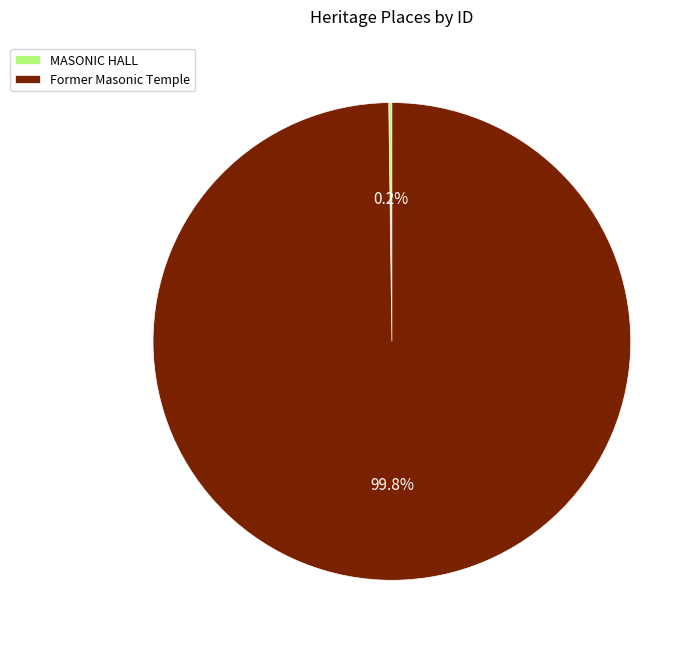

What is the largest slice in the pie chart?

Former Masonic Temple